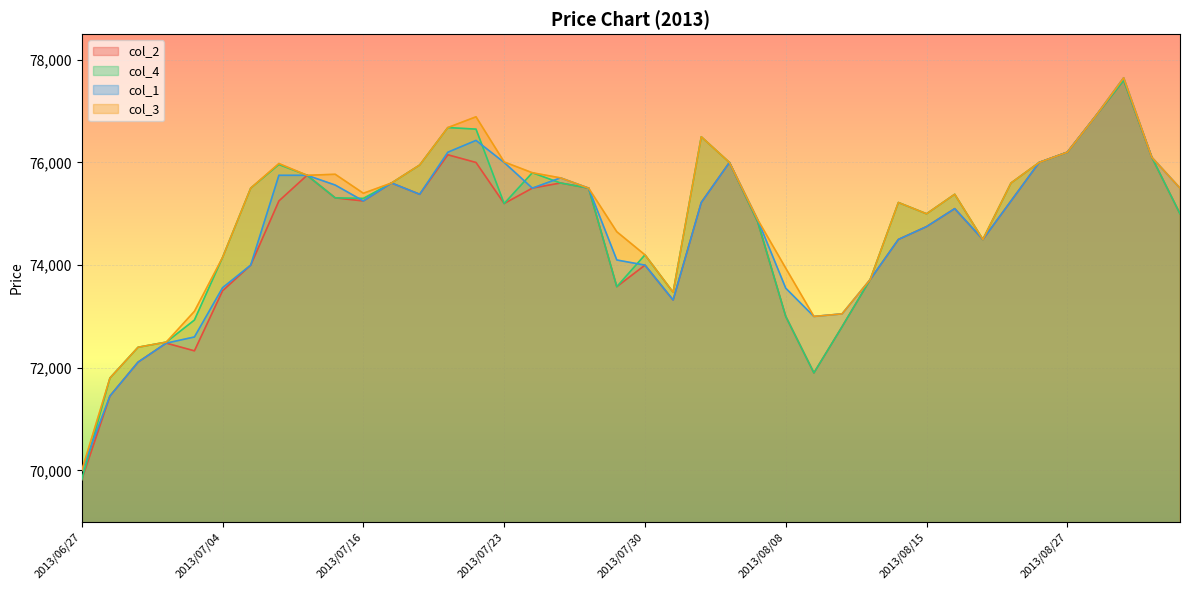

What is the sum of the col_1 values at 2013/08/14 and 2013/08/27?

150700